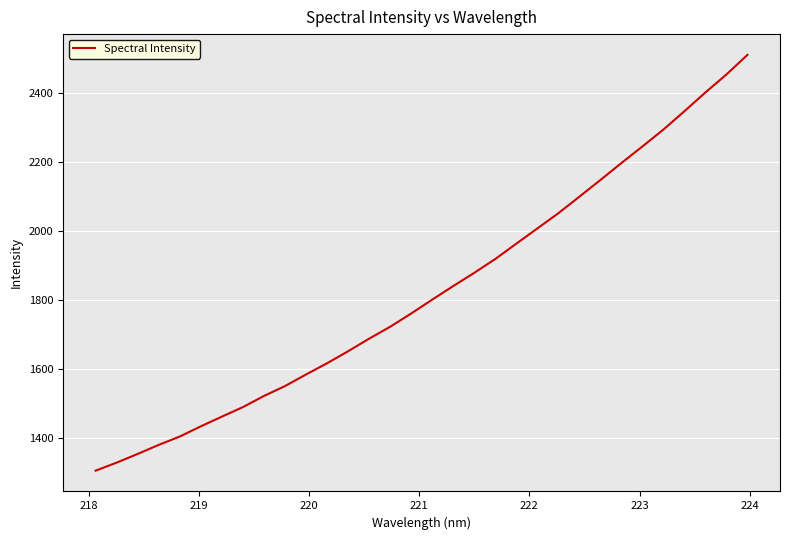

What is the maximum value shown in the chart?

2511.4